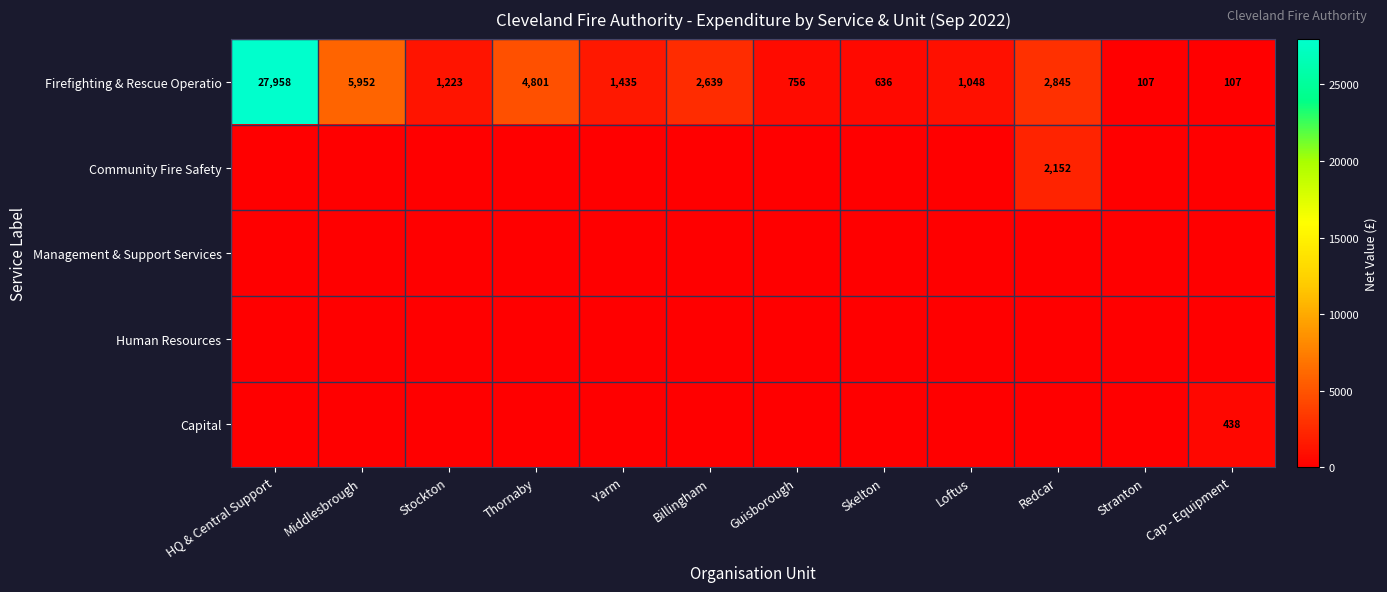

Between Loftus and Thornaby, which is larger?

Thornaby